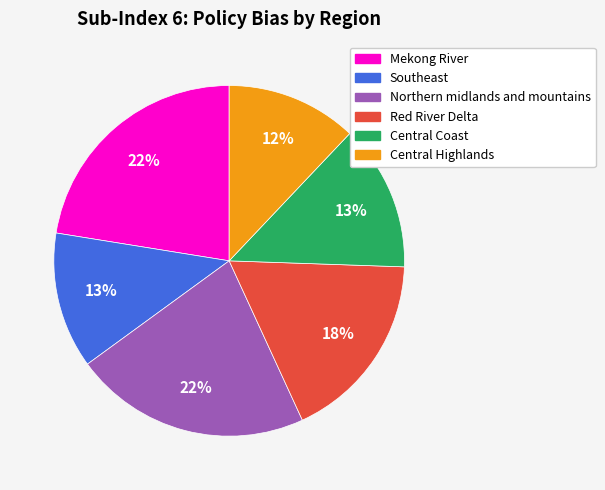

To the nearest percent, what is the average slice percentage?

17%